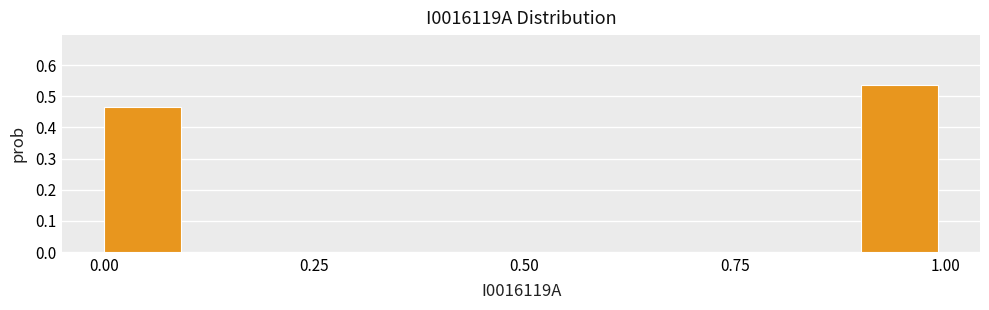

Read against the x-axis, roughly where is the centre of the tallest bar?

0.95